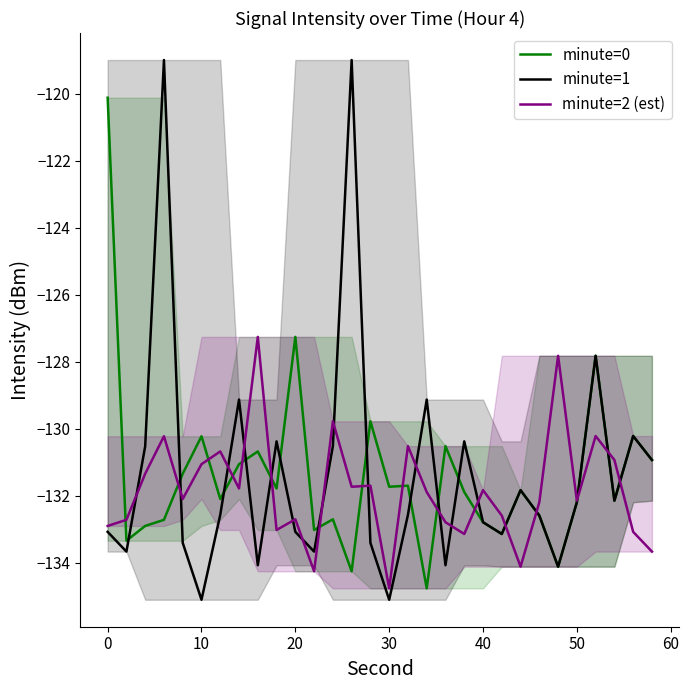

In minute=1, how many points are higher than both neighbors (excluding endpoints)?

9